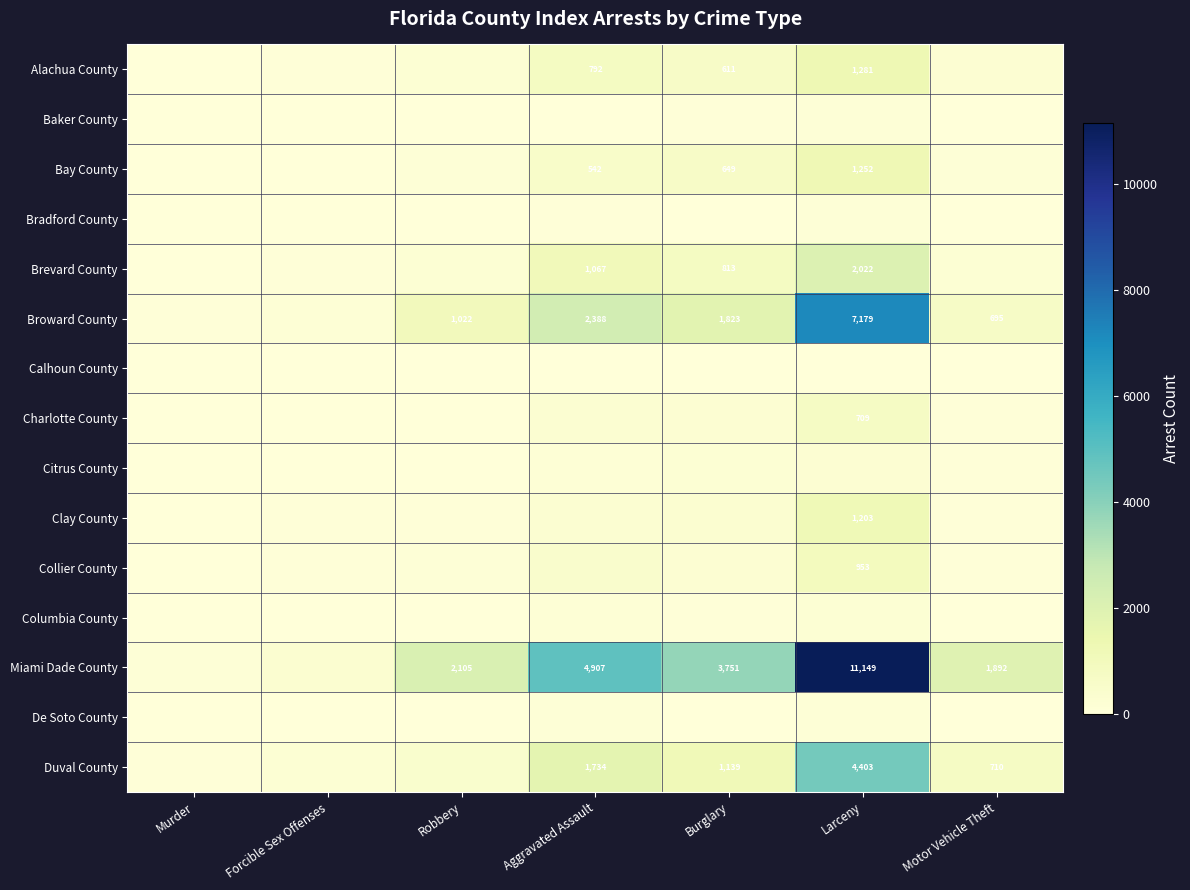

What is the total value across all series at Larceny?

30986